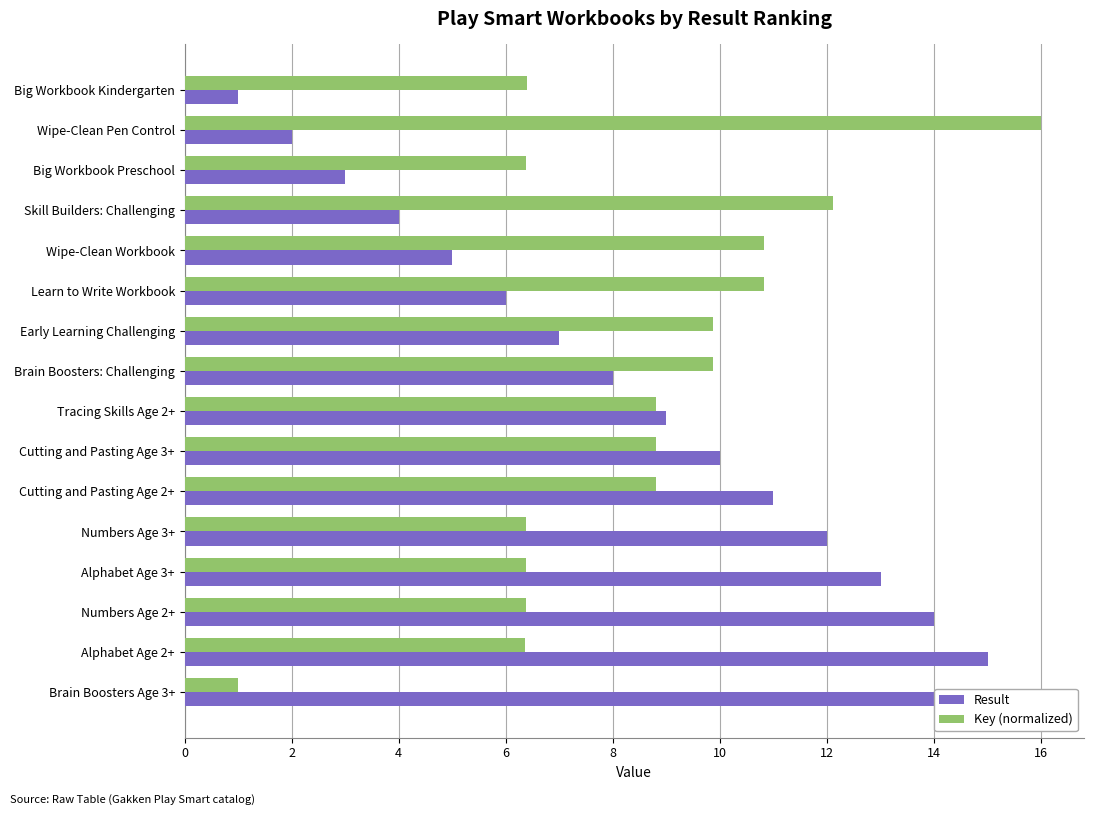

The Result series shows 11.4 at Early Learning Challenging. True or false?

False